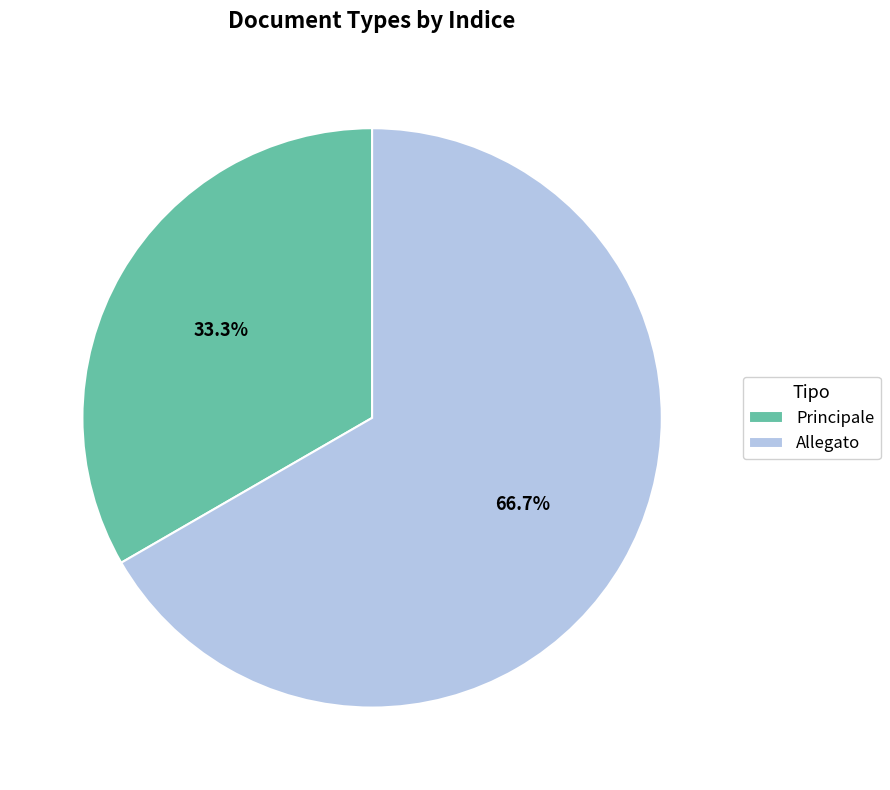

True or false: Allegato accounts for 78% of the total.

False